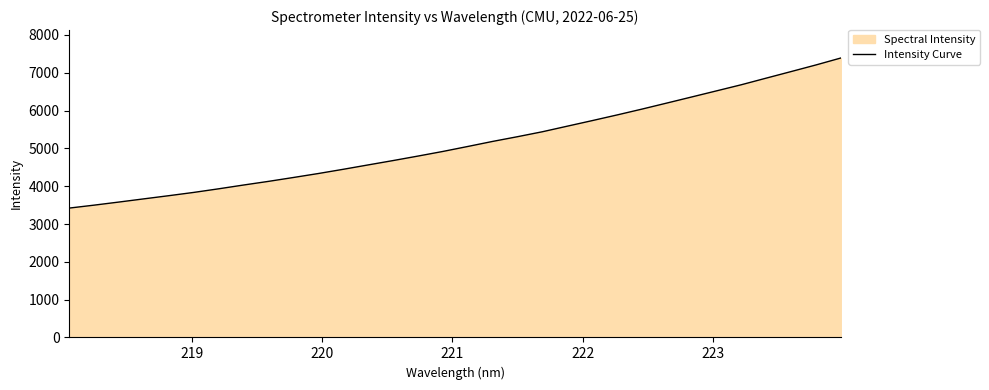

What is the minimum value shown in the chart?

3421.0